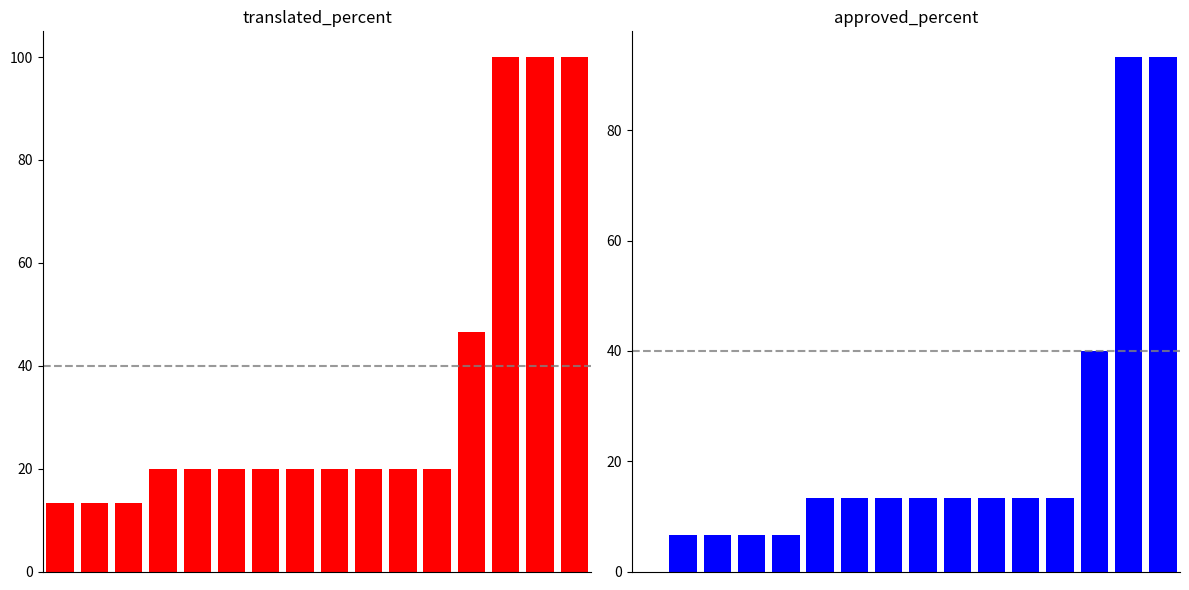

What are all the series names shown in the legend?

translated_percent, approved_percent